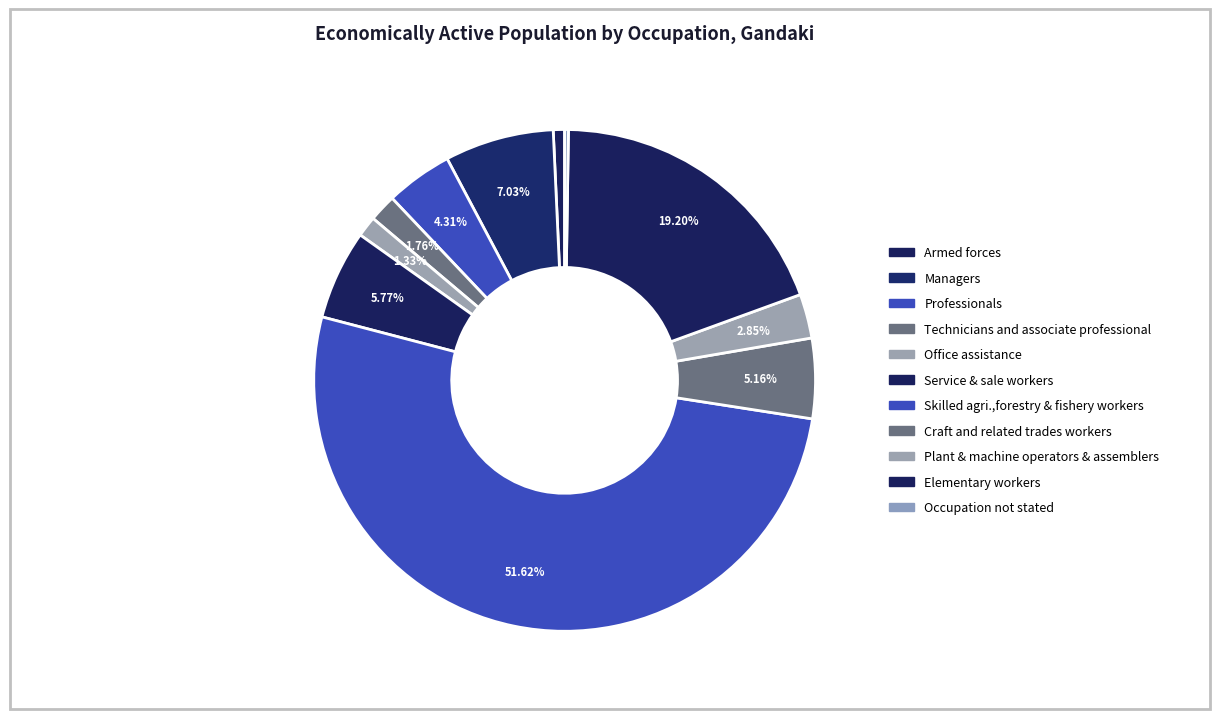

Is there any slice that represents more than half of the pie?

Yes